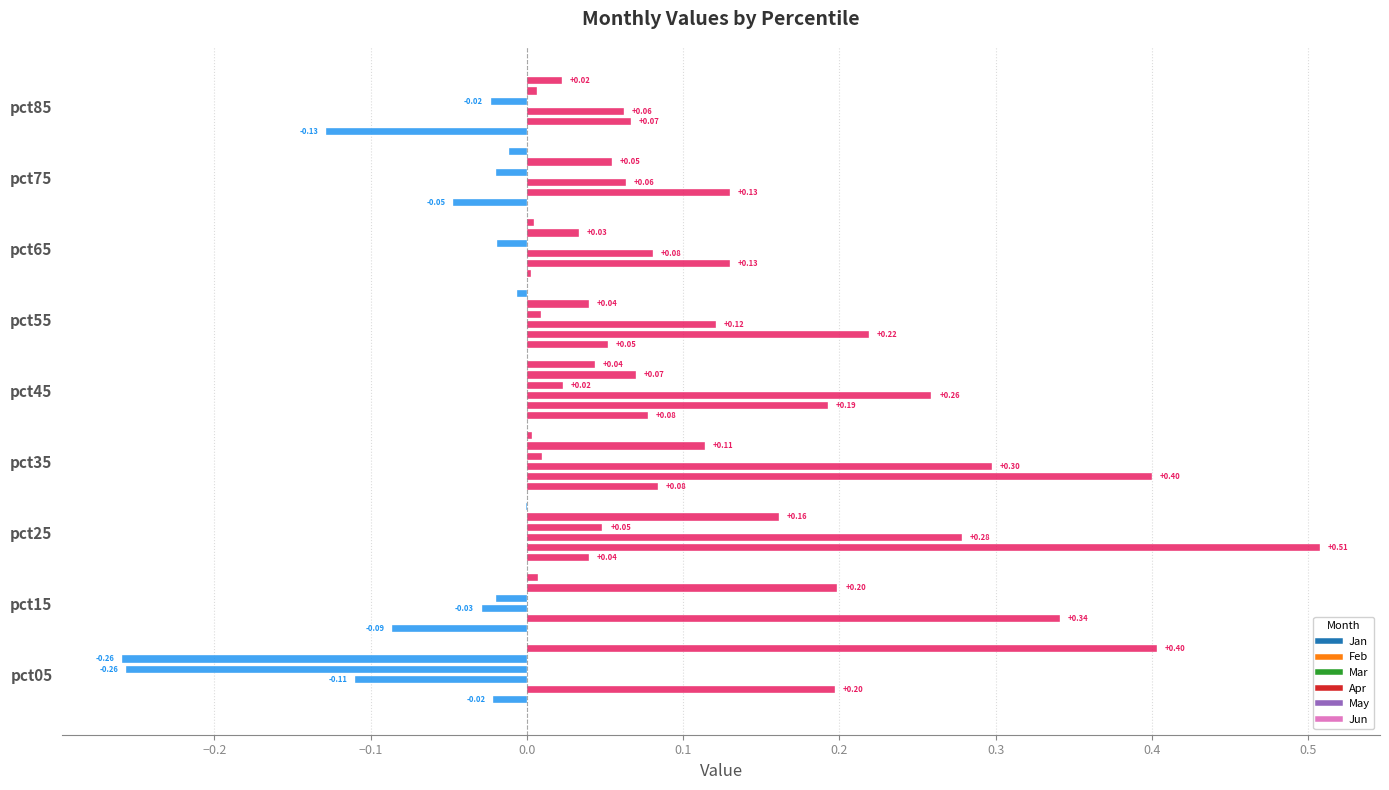

What is the total value across all series at 0.2?

0.4